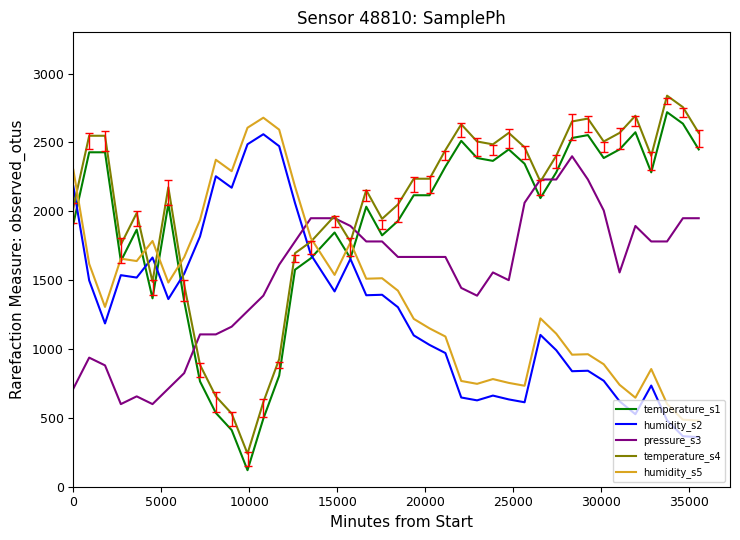

True or false: temperature_s1 and temperature_s4 cross at least once.

False